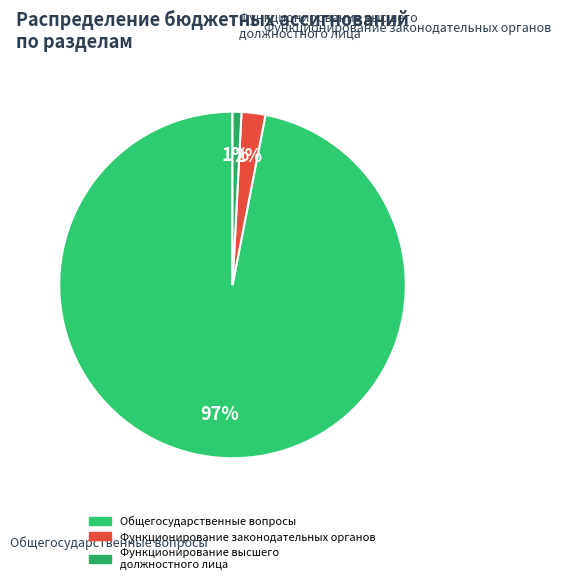

To the nearest percent, what is the difference between the largest and smallest slice percentages?

96%